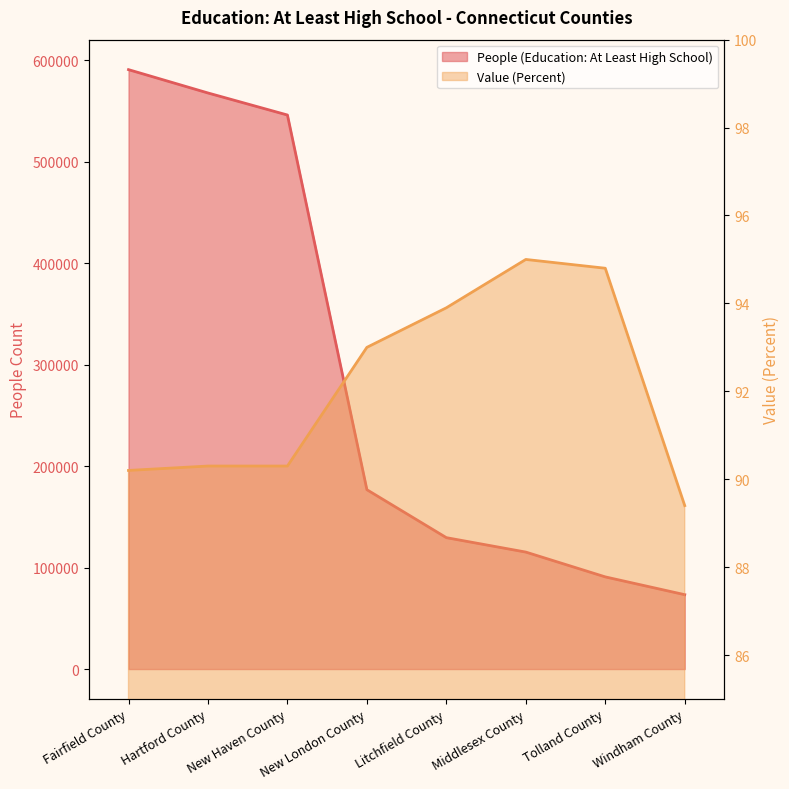

Rank the series by their maximum value, from highest to lowest.

People (Education: At Least High School), Value (Percent)